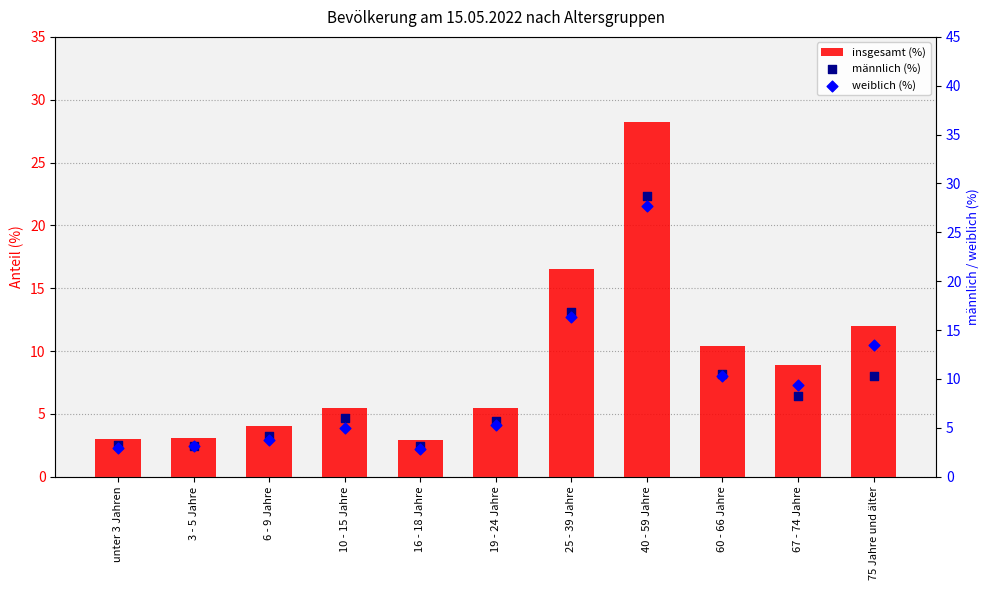

Which series contains the highest Y value?

männlich (%)